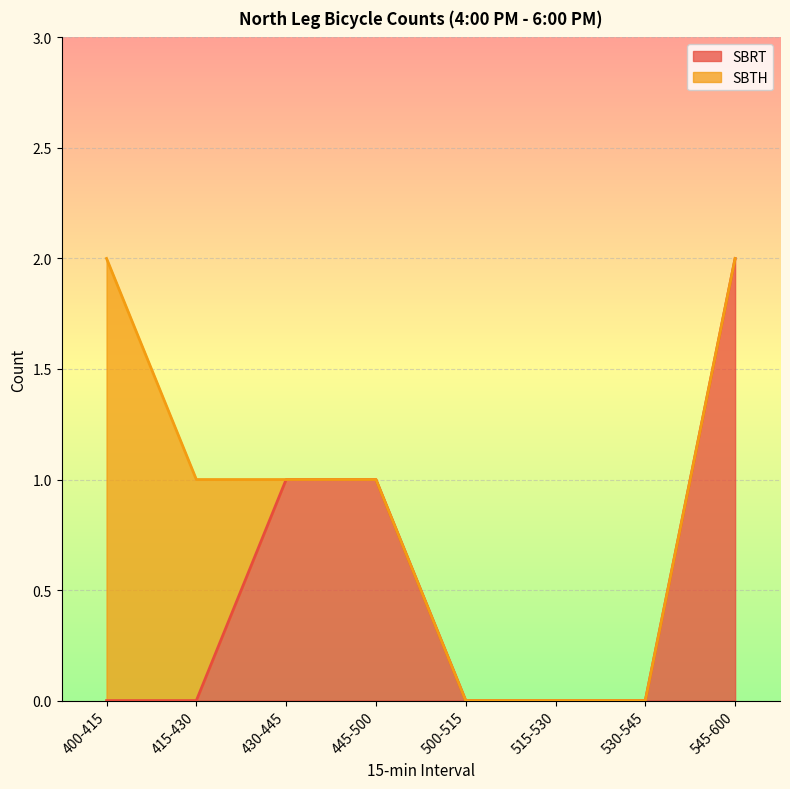

Count the values in the range 0 to 1.

7